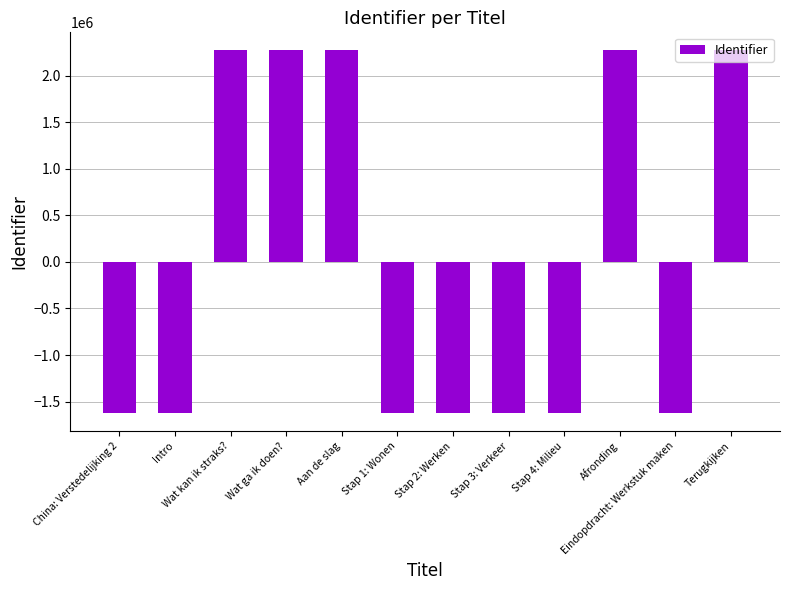

How many positive values are there?

5